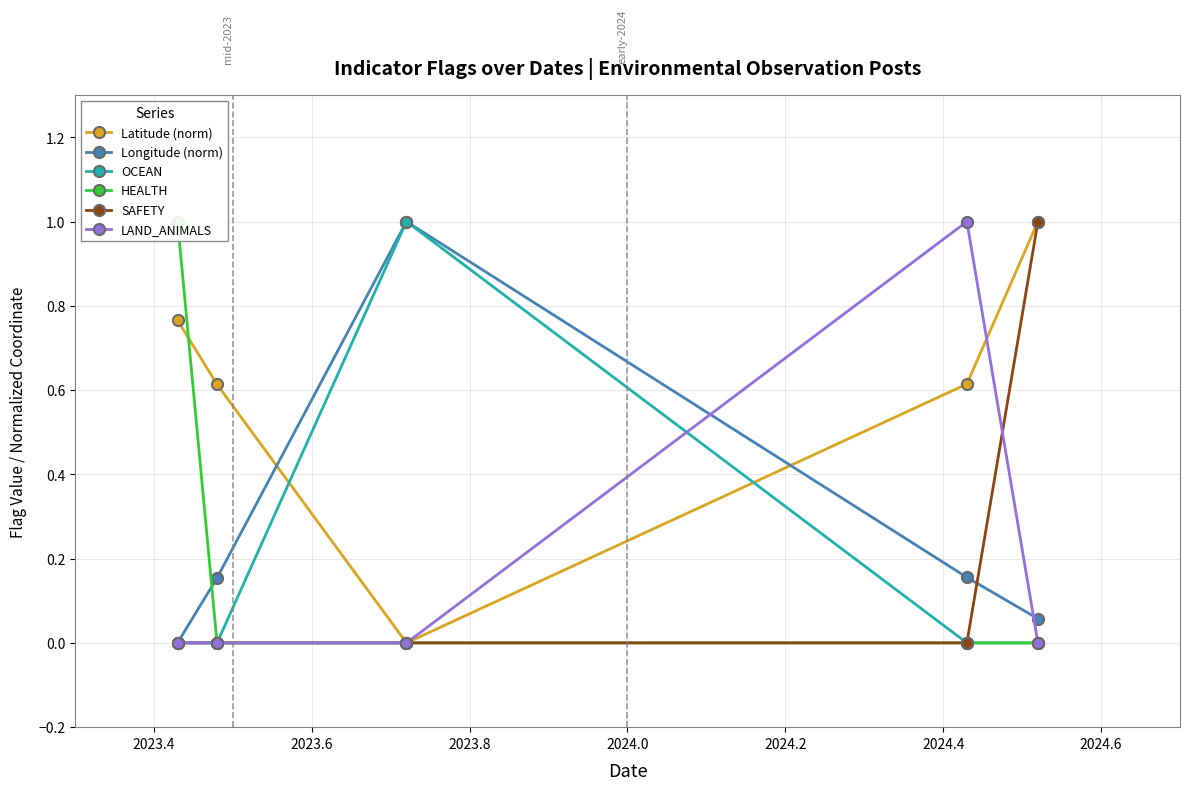

What is the value of the Latitude (norm) point at the 2nd from the left?

0.6